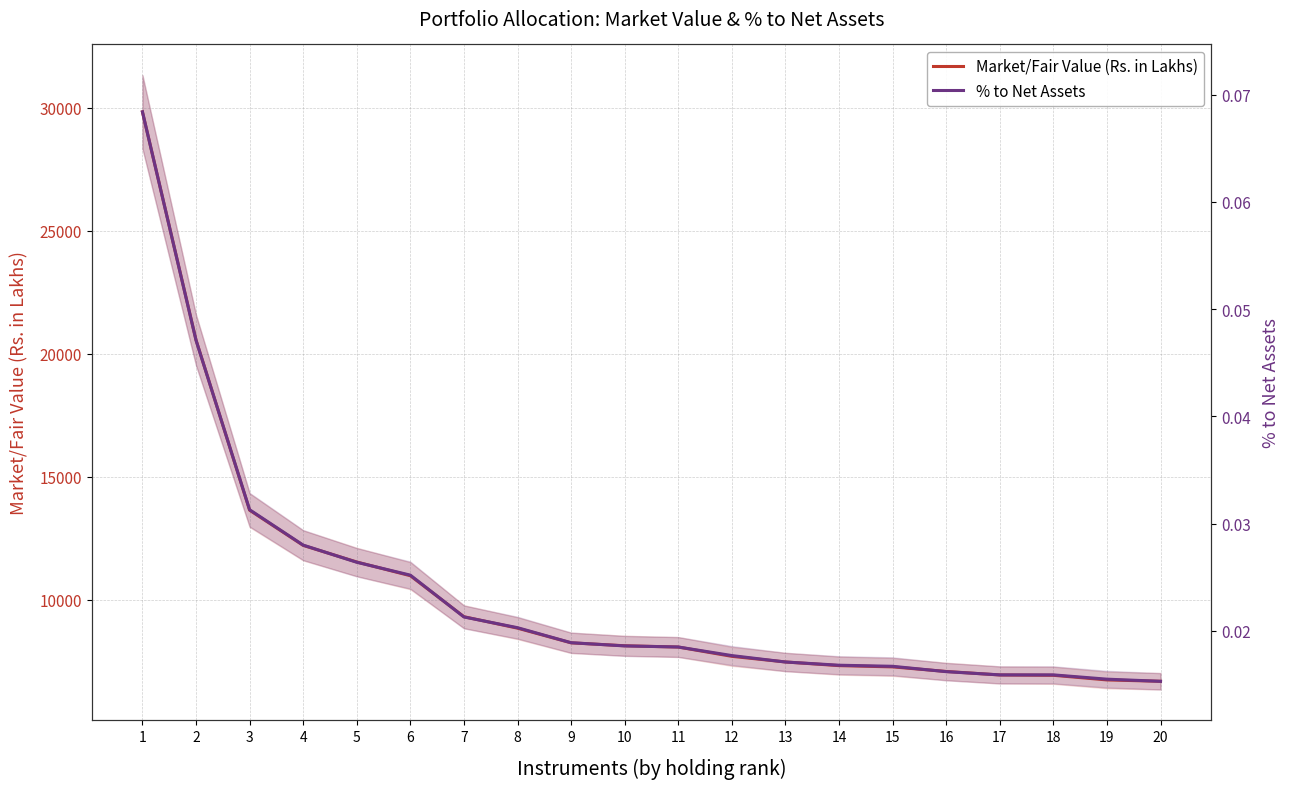

Is the value of % to Net Assets at 15 greater than the value of Market/Fair Value (Rs. in Lakhs) at 16?

No